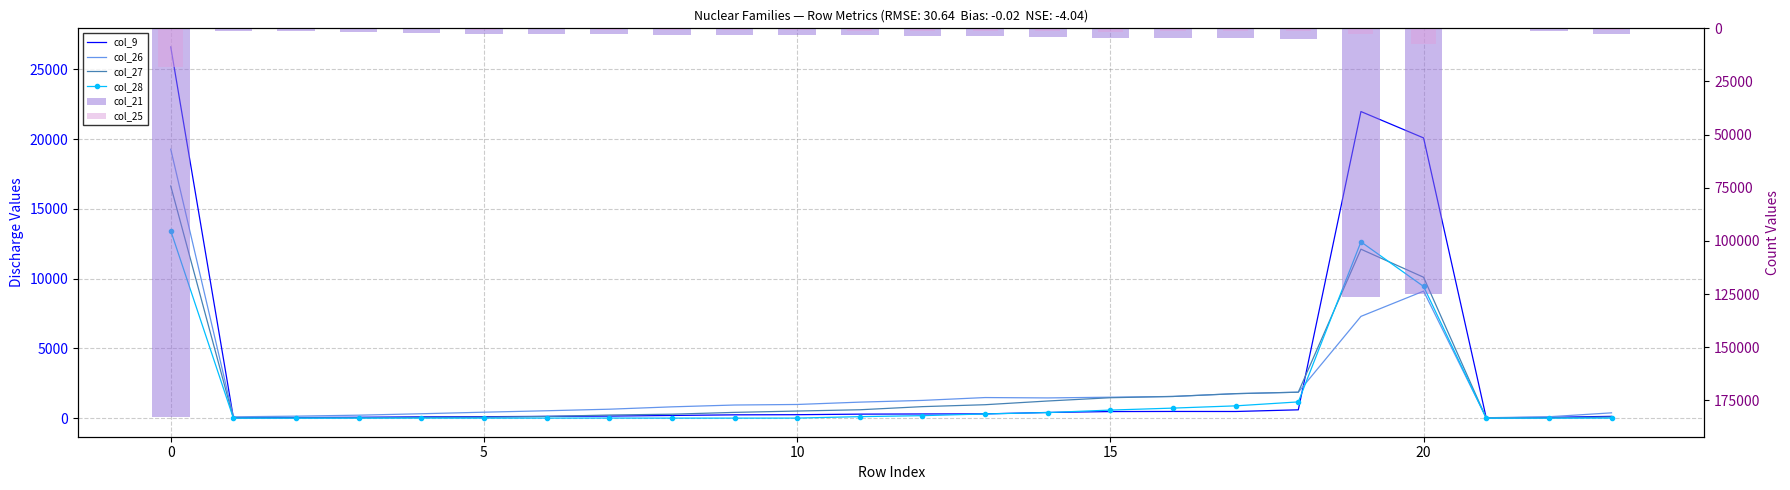

True or false: col_27 has a value of 109 at 23.

False